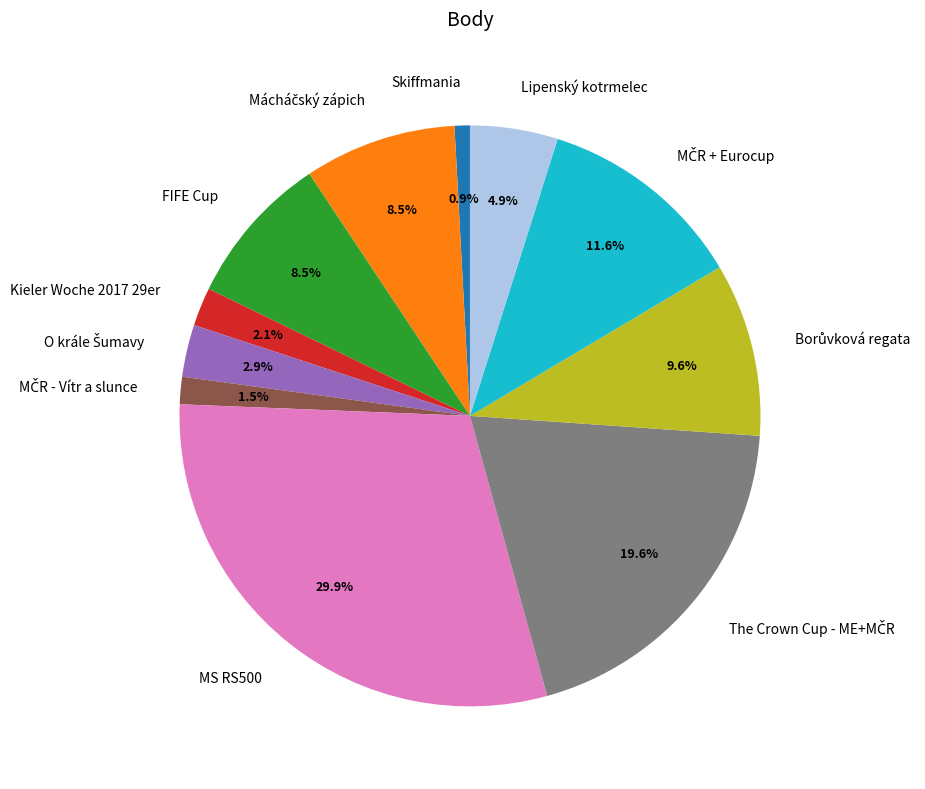

Combined, what portion of the pie is Kieler Woche 2017 29er and Lipenský kotrmelec?

7.0%